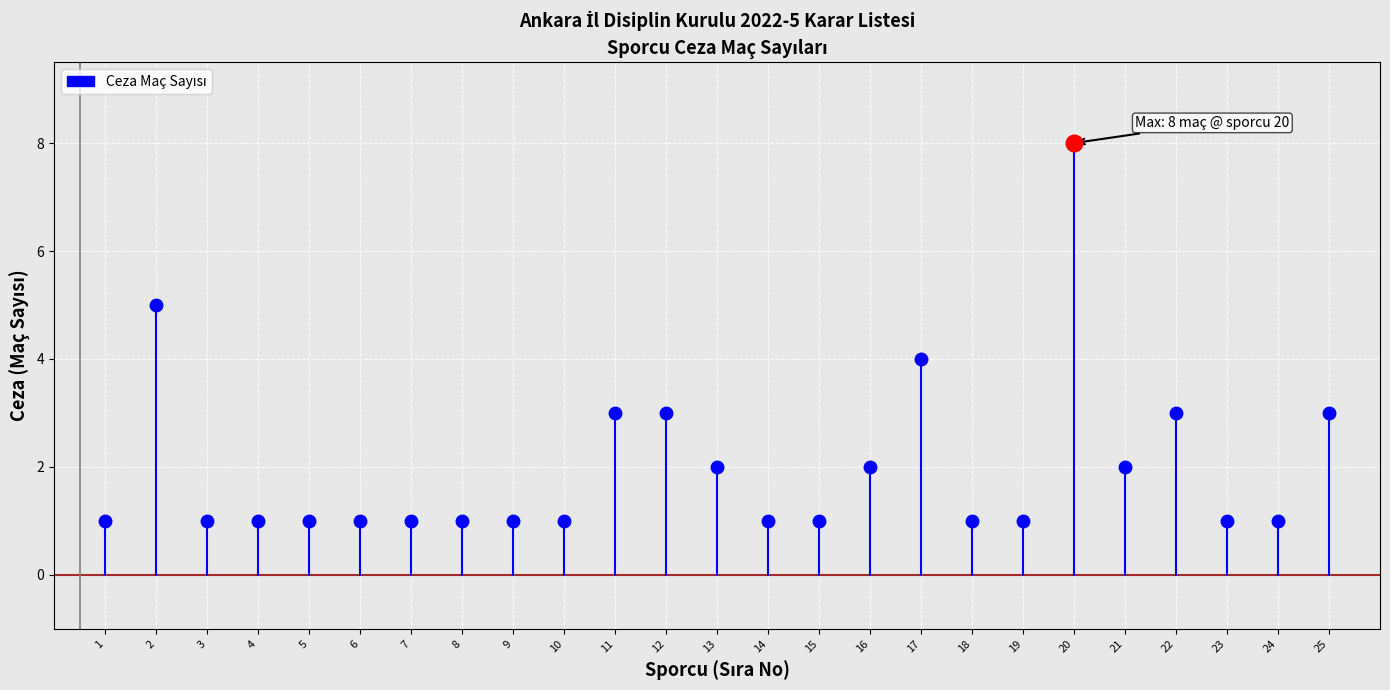

True or false: the data shows 4 at UĞURCAN KARAMAN.

False